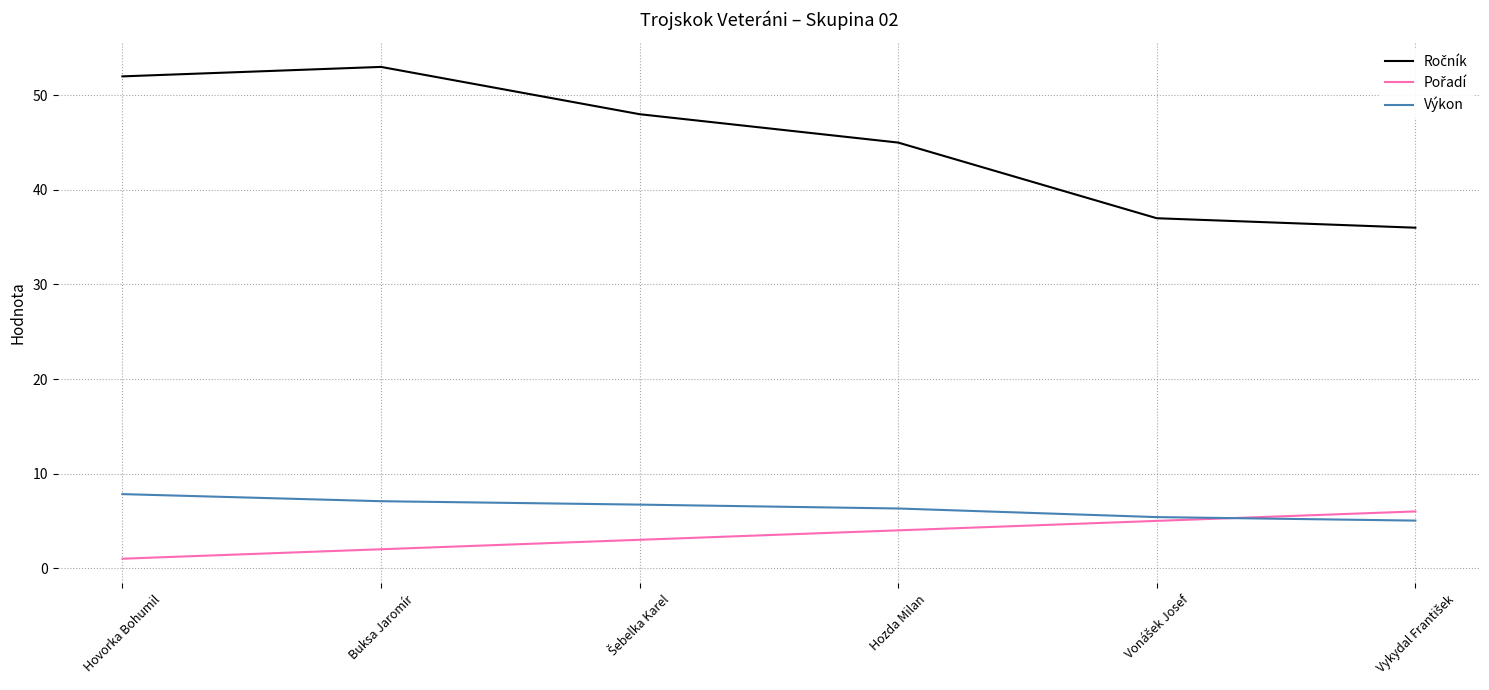

The value of Výkon at Buksa Jaromír is 3.6. True or false?

False